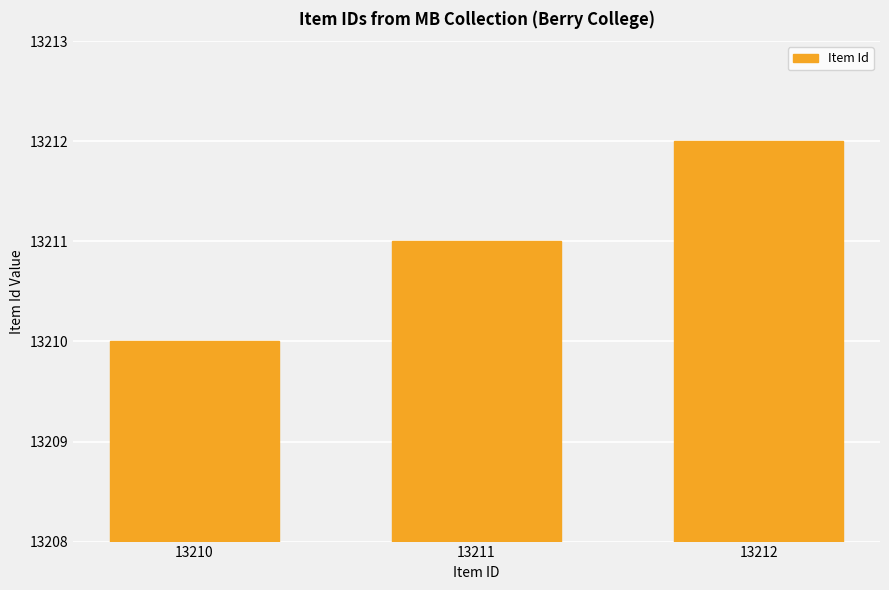

What is the value of the 1st bar from the left?

13210